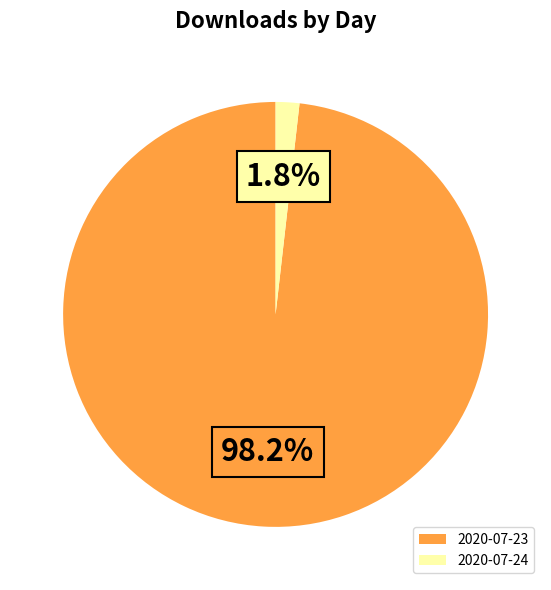

What portion of the pie excludes 2020-07-24?

98.2%